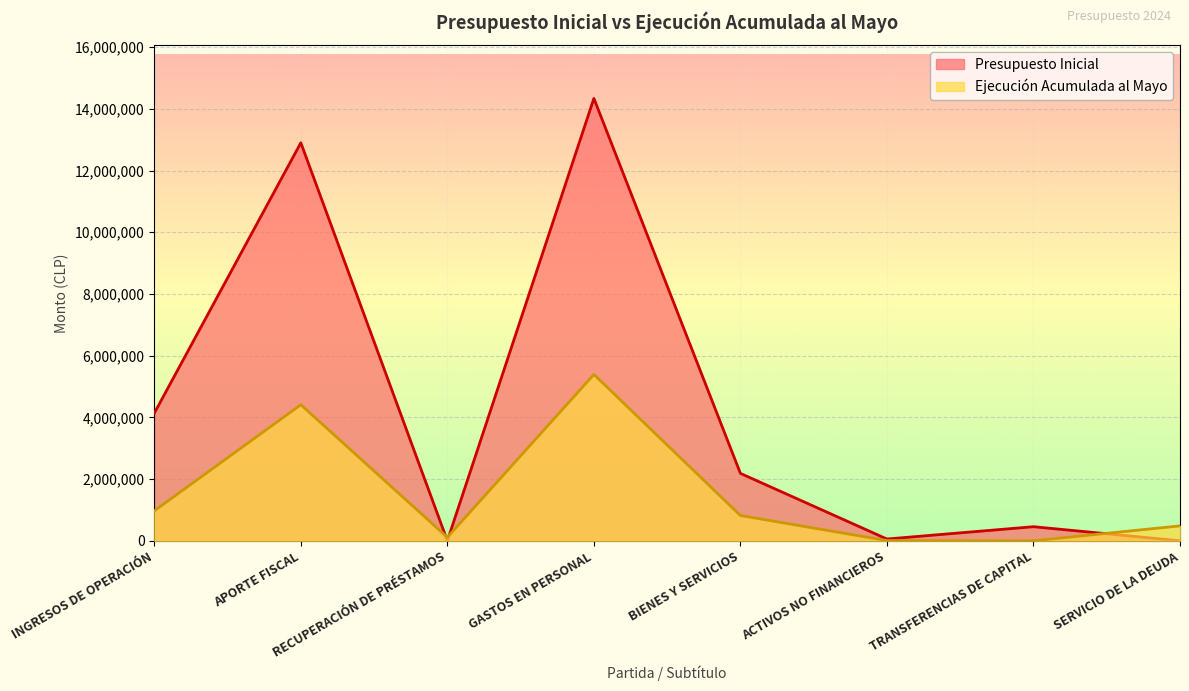

What is the difference between the Presupuesto Inicial values at RECUPERACIÓN DE PRÉSTAMOS and INGRESOS DE OPERACIÓN?

4136725